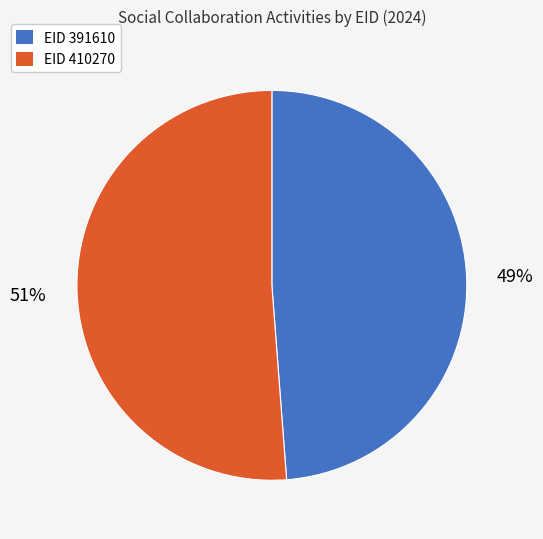

Is there any slice that represents more than half of the pie?

Yes